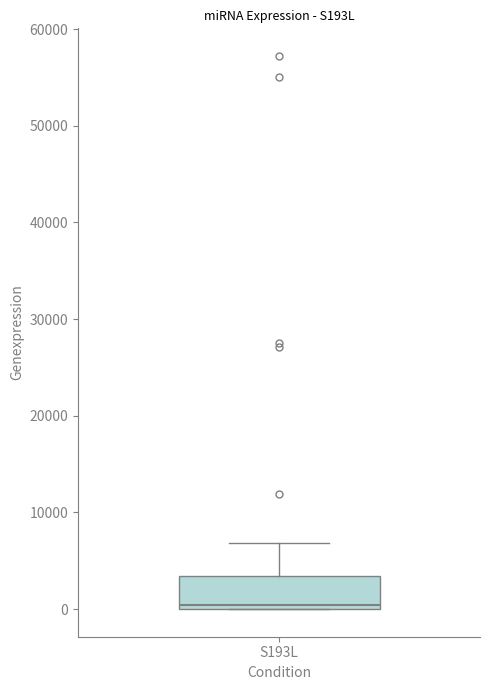

Read this box plot against the y-axis: the position of the median line, the range covered by the box, and the ends of both whiskers. The values are not printed on the chart, so give them approximately, as read against the axis.

median 0 (just above the box's lower edge), box 0 to 3000, whiskers 0 to 7000